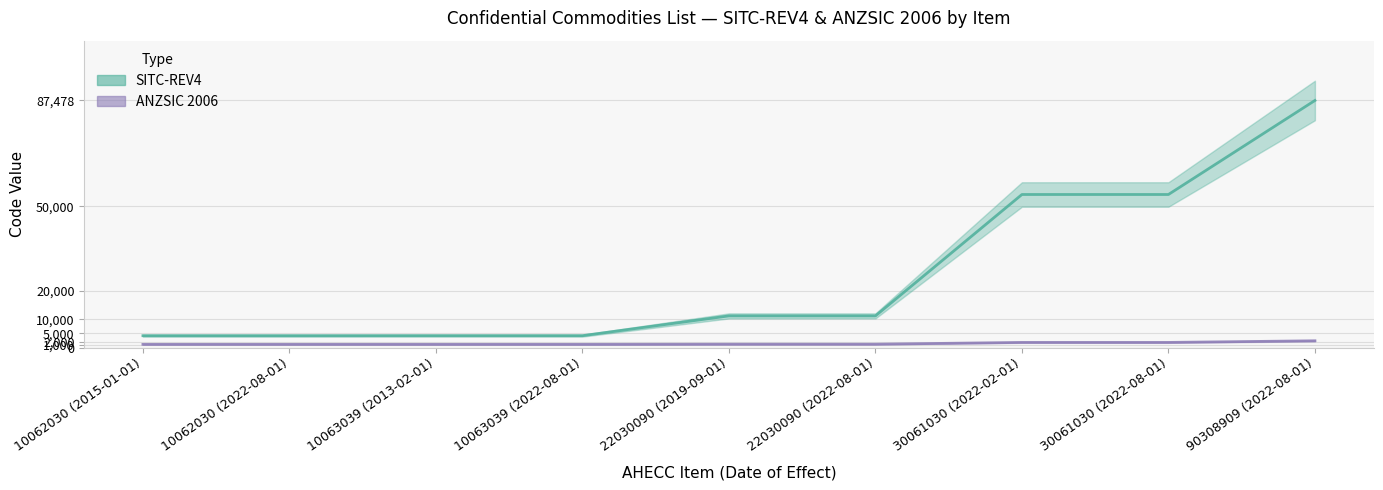

True or false: SITC-REV4 has more than 2 interior local peaks.

False